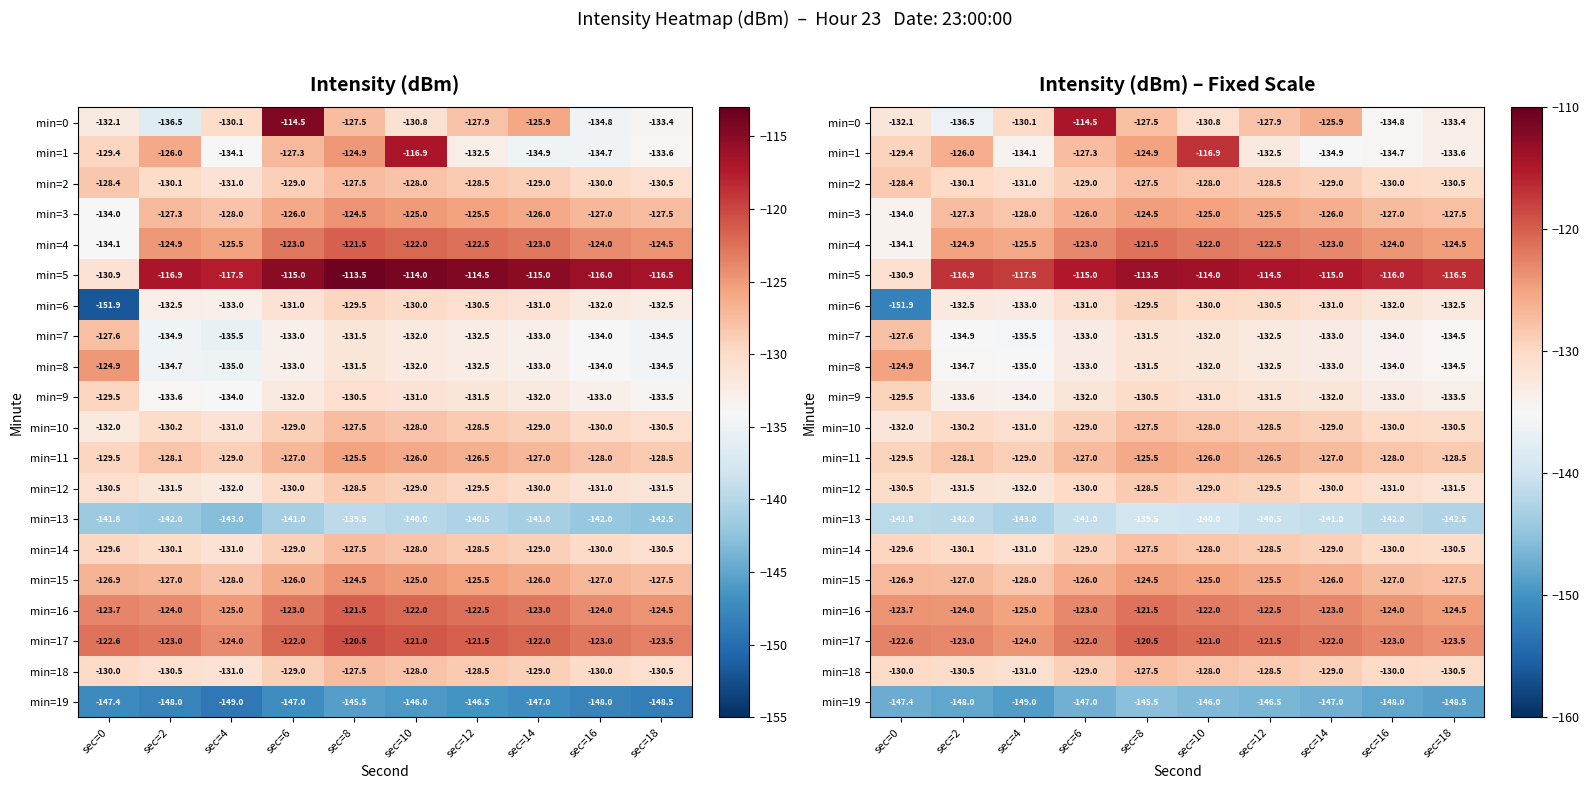

What is the difference between the min=9 values at sec=6 and sec=16?

1.0